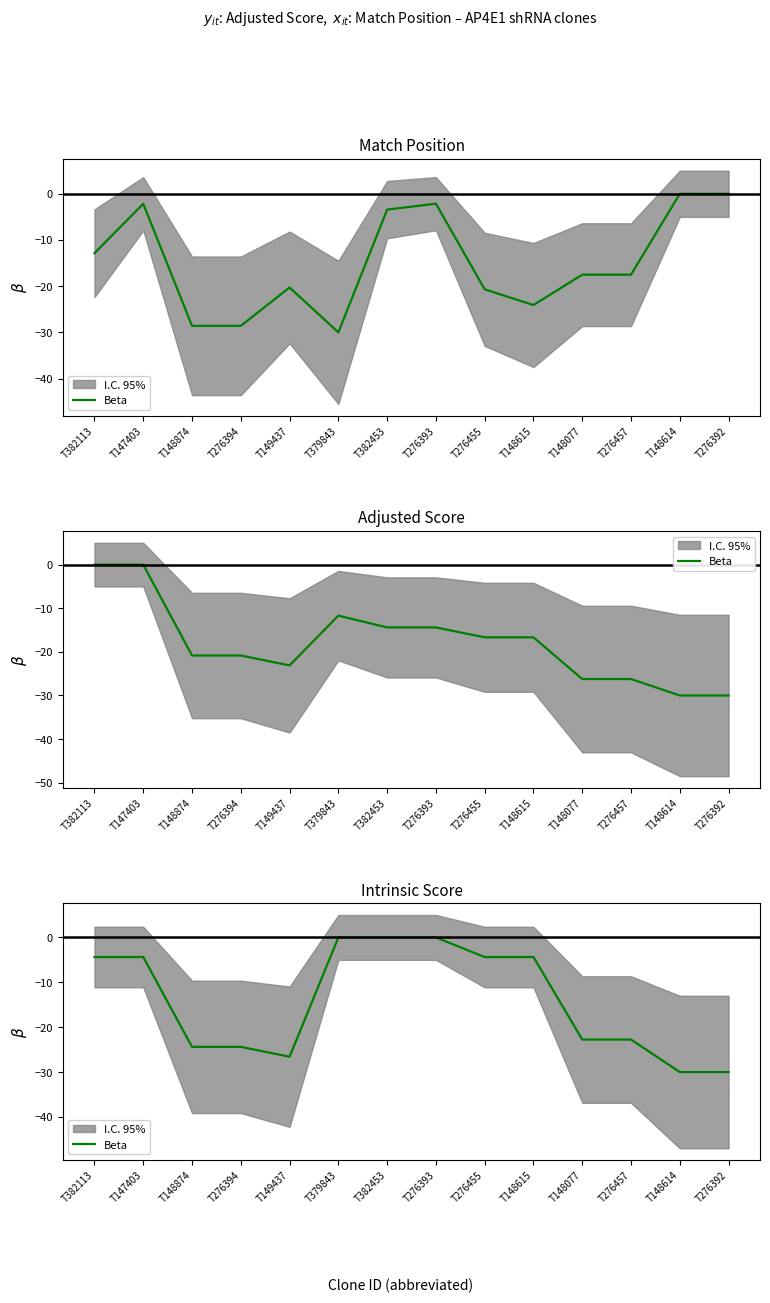

Between T276457 and T148874, which is larger?

T276457